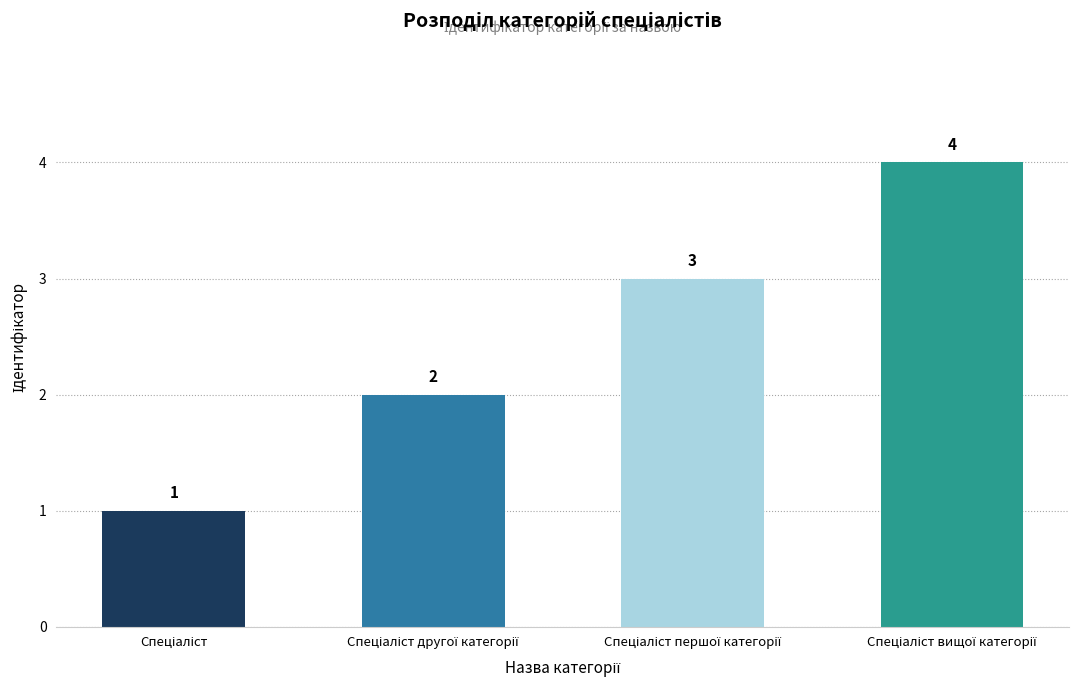

Count the values in the range 2 to 4.

3